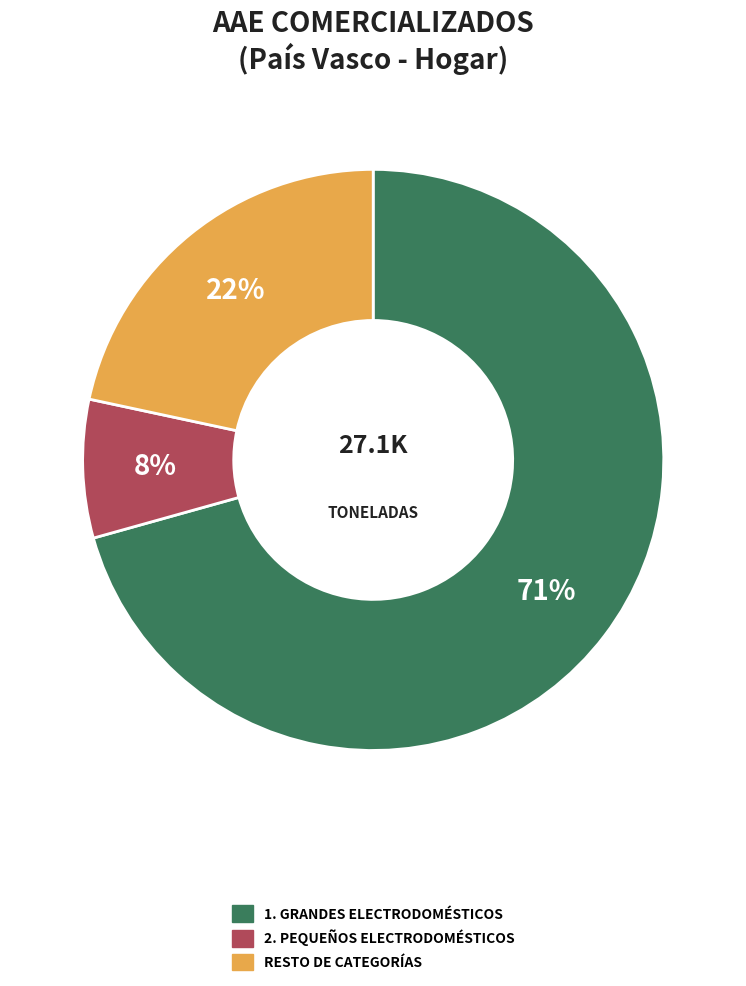

To the nearest percent, what is the average slice percentage?

33%